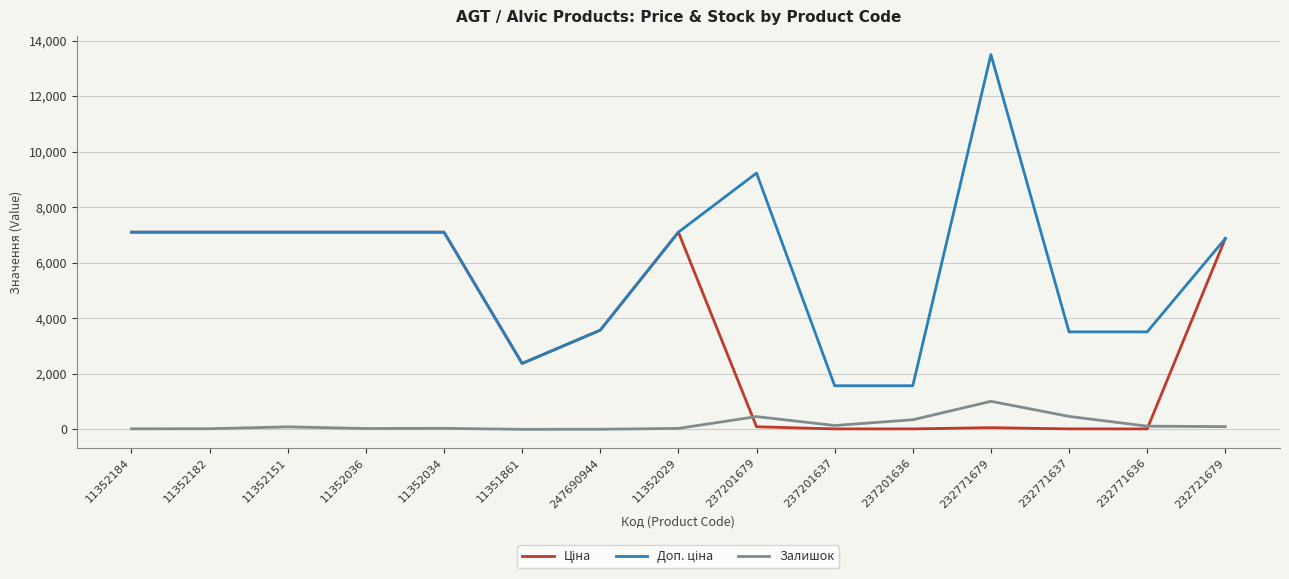

Which label corresponds to the largest value in the chart?

232771679